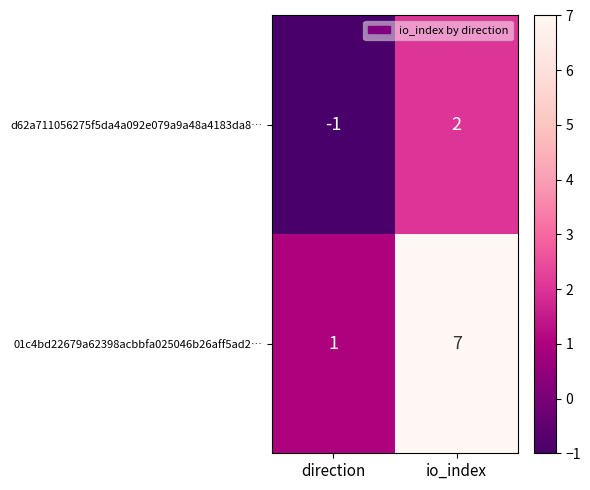

How many series are shown in this chart?

2